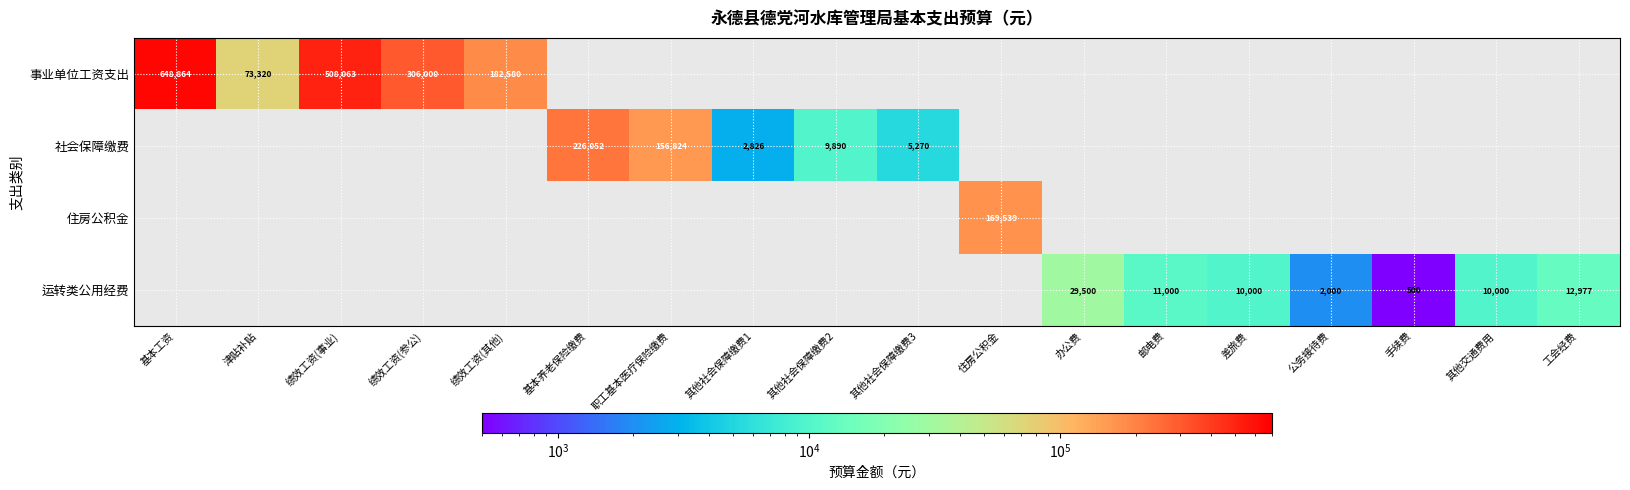

Which has a higher value, 其他社会保障缴费1 or 办公费?

办公费